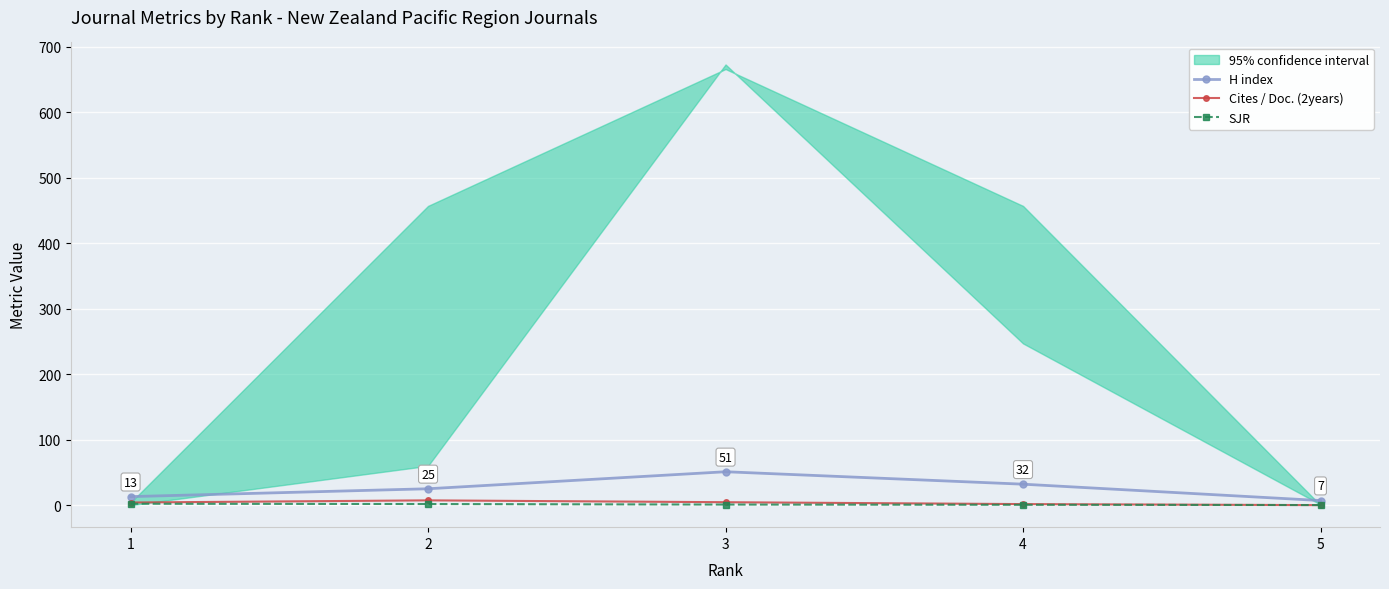

What is the difference between the H index values at 2 and 3?

26.0